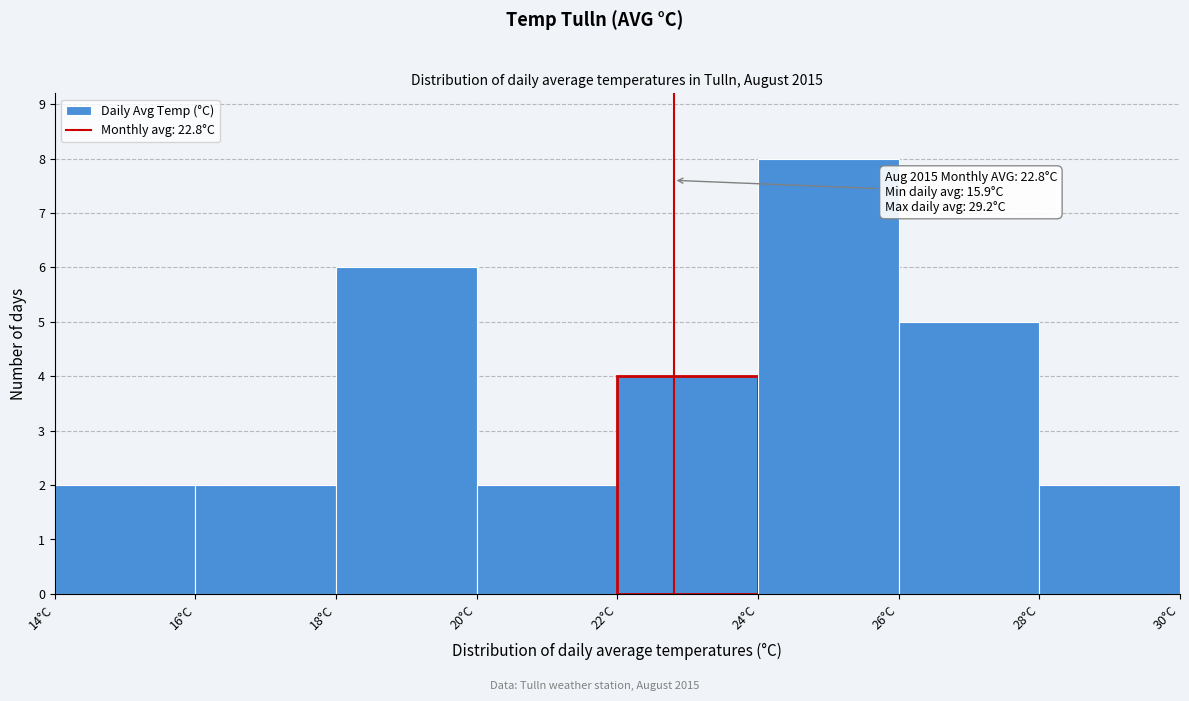

Over which range of the x-axis is the bar tallest?

24 to 26